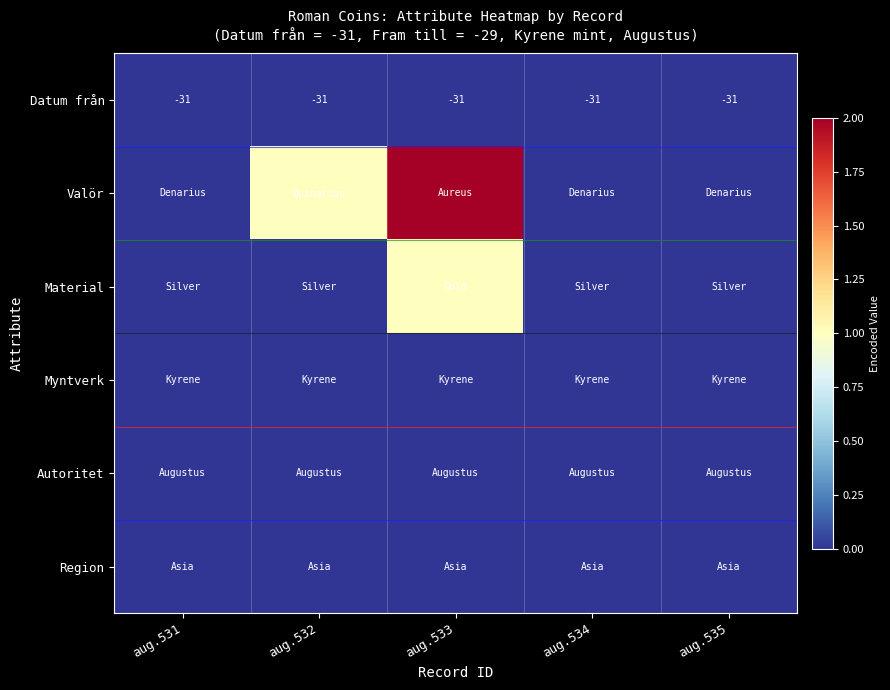

How many series are shown in this chart?

6